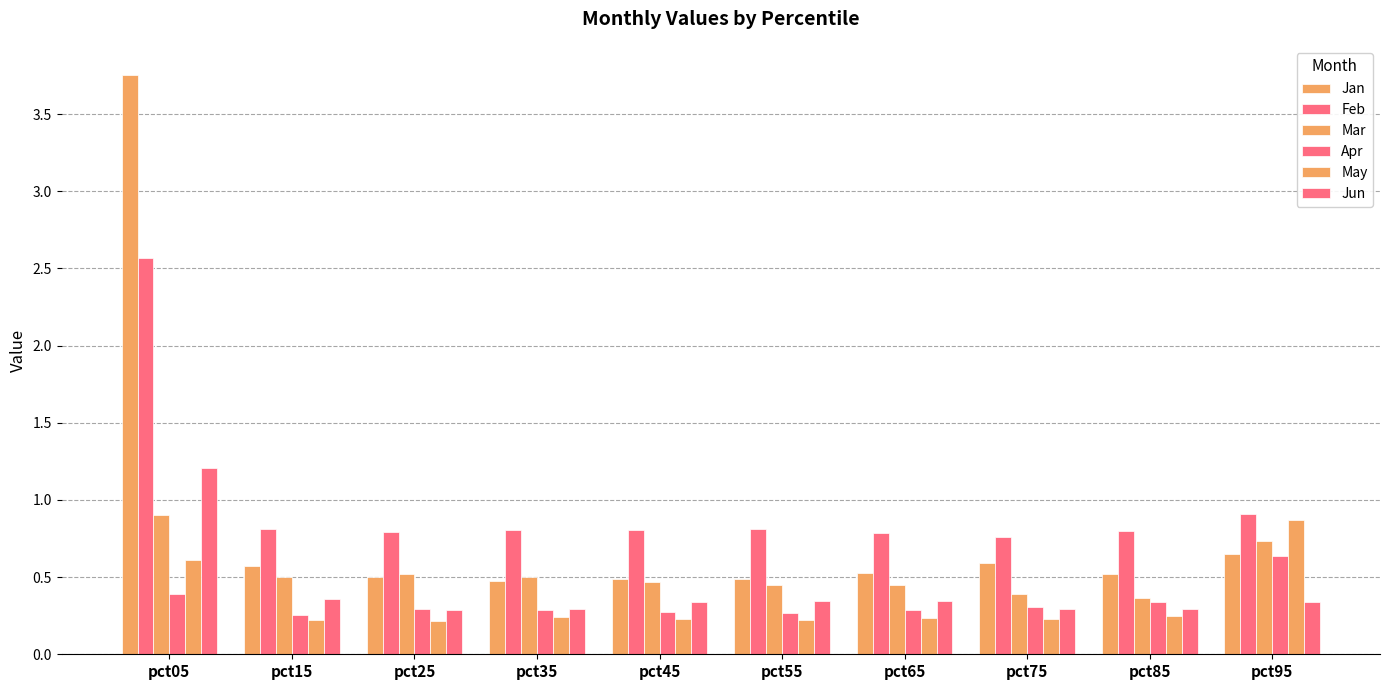

Are the bars grouped side by side (vs. stacked)?

Yes